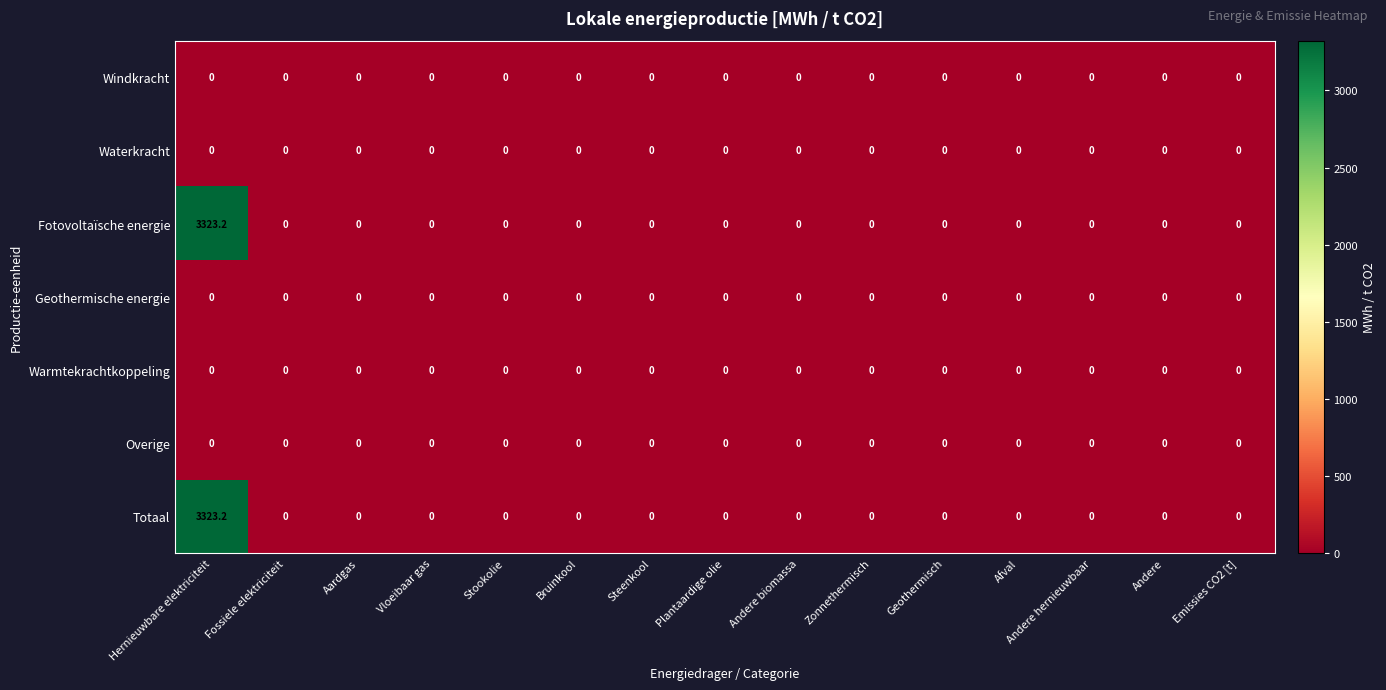

What is the spread (max minus min) of values at Hernieuwbare elektriciteit?

3323.2